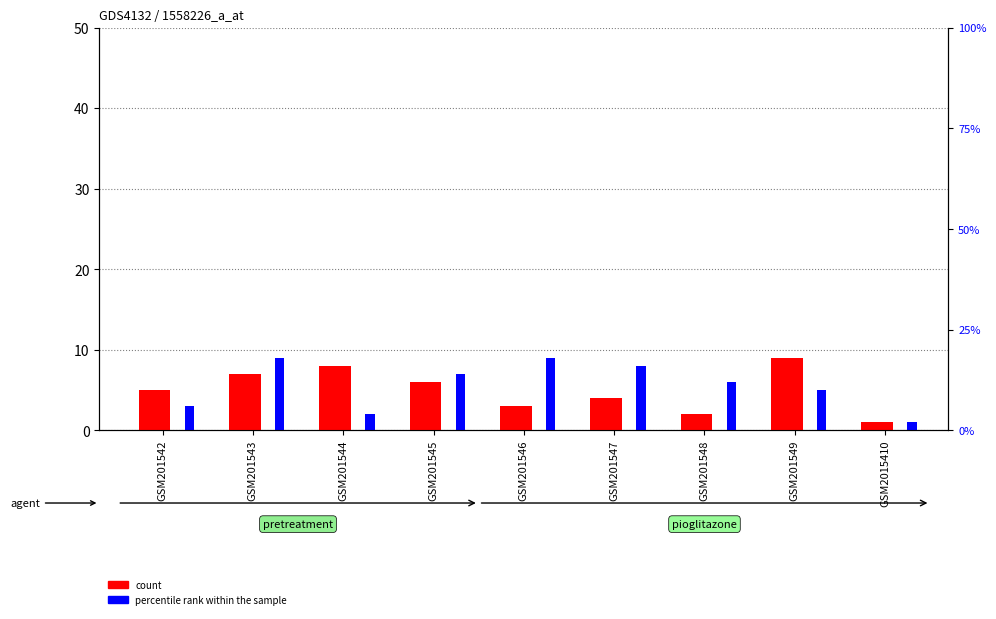

What is the value of the count bar at the 2nd from the left?

7